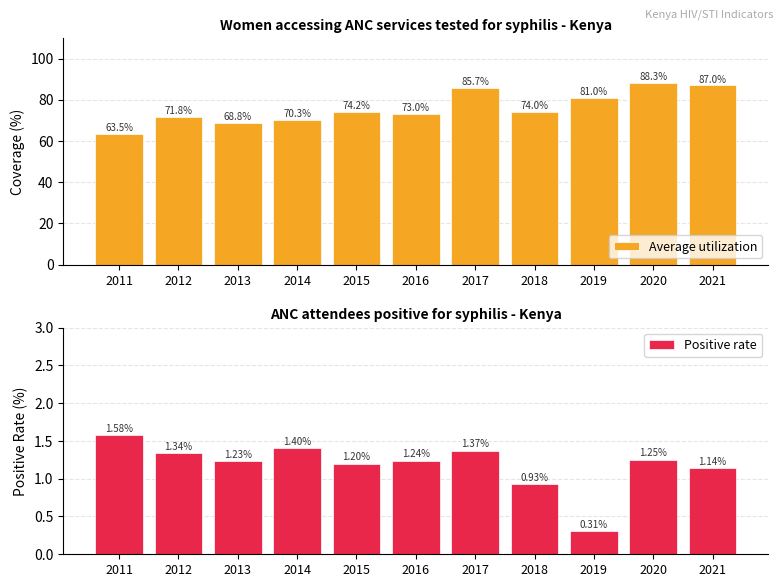

Reading left to right, list all the values displayed in this chart.

Average utilization: 2011=63.5	2012=71.8	2013=68.8	2014=70.3	2015=74.2	2016=73.0	2017=85.7	2018=74.0	2019=81.0	2020=88.3	2021=87.0
Positive rate: 2011=1.6	2012=1.3	2013=1.2	2014=1.4	2015=1.2	2016=1.2	2017=1.4	2018=0.9	2019=0.3	2020=1.2	2021=1.1